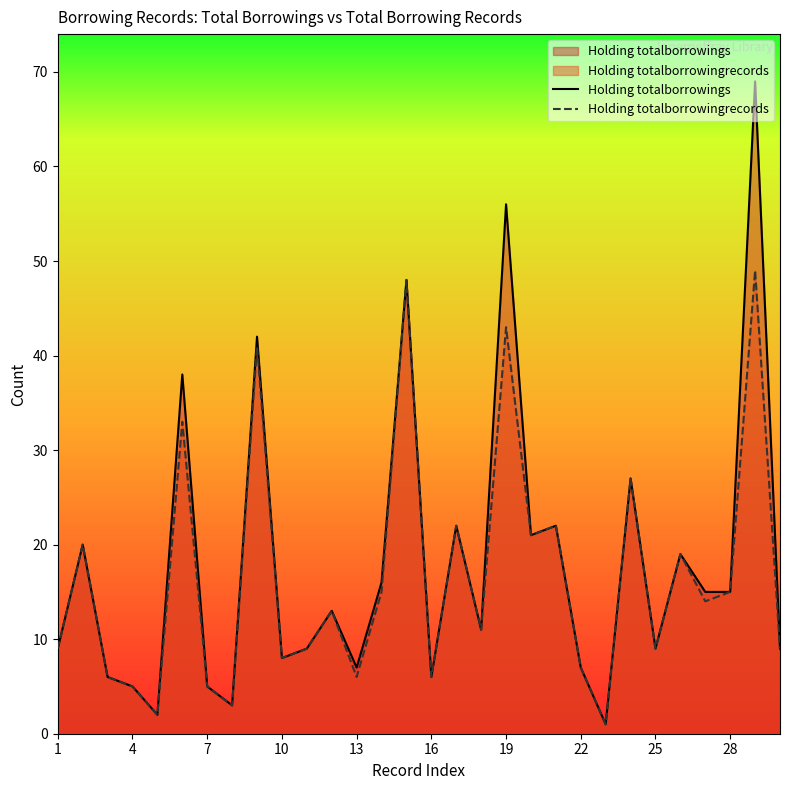

The value of Holding totalborrowingrecords at 11 is 8. True or false?

False